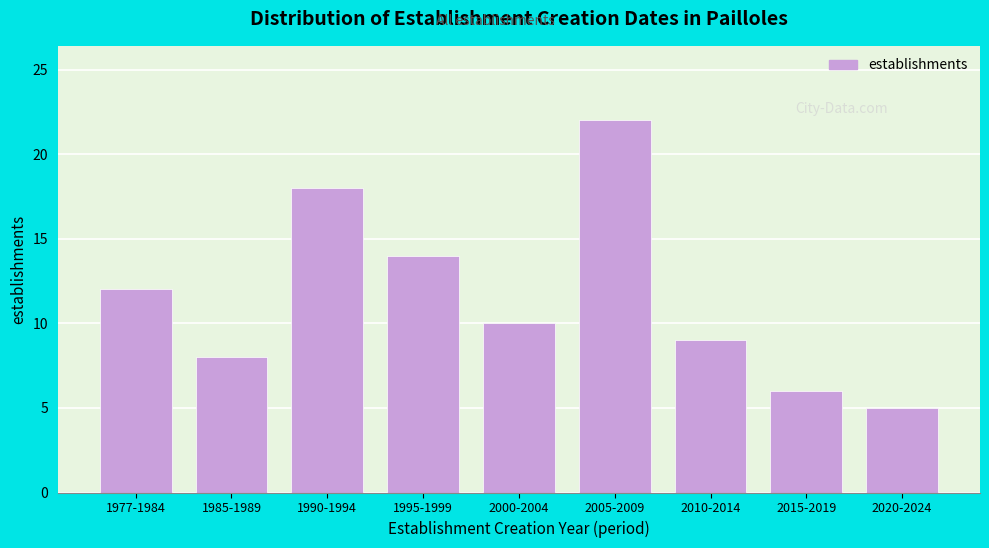

Reading left to right, what are all the values shown in this chart?

12	8	18	14	10	22	9	6	5